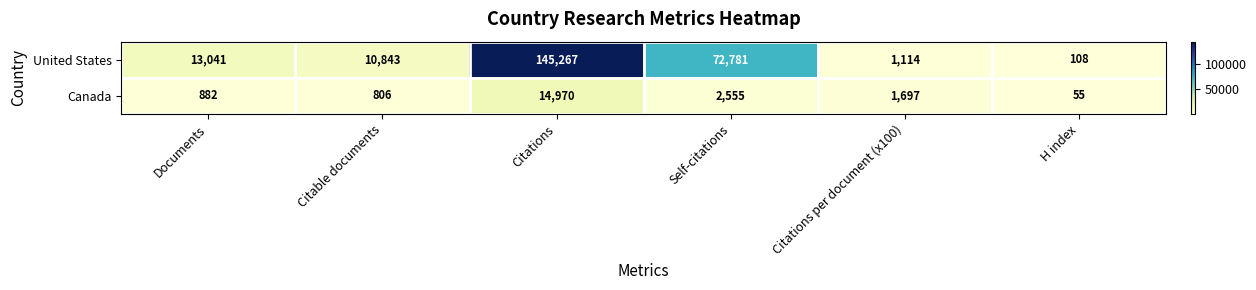

List the series in order of their peak value, lowest first.

Canada, United States